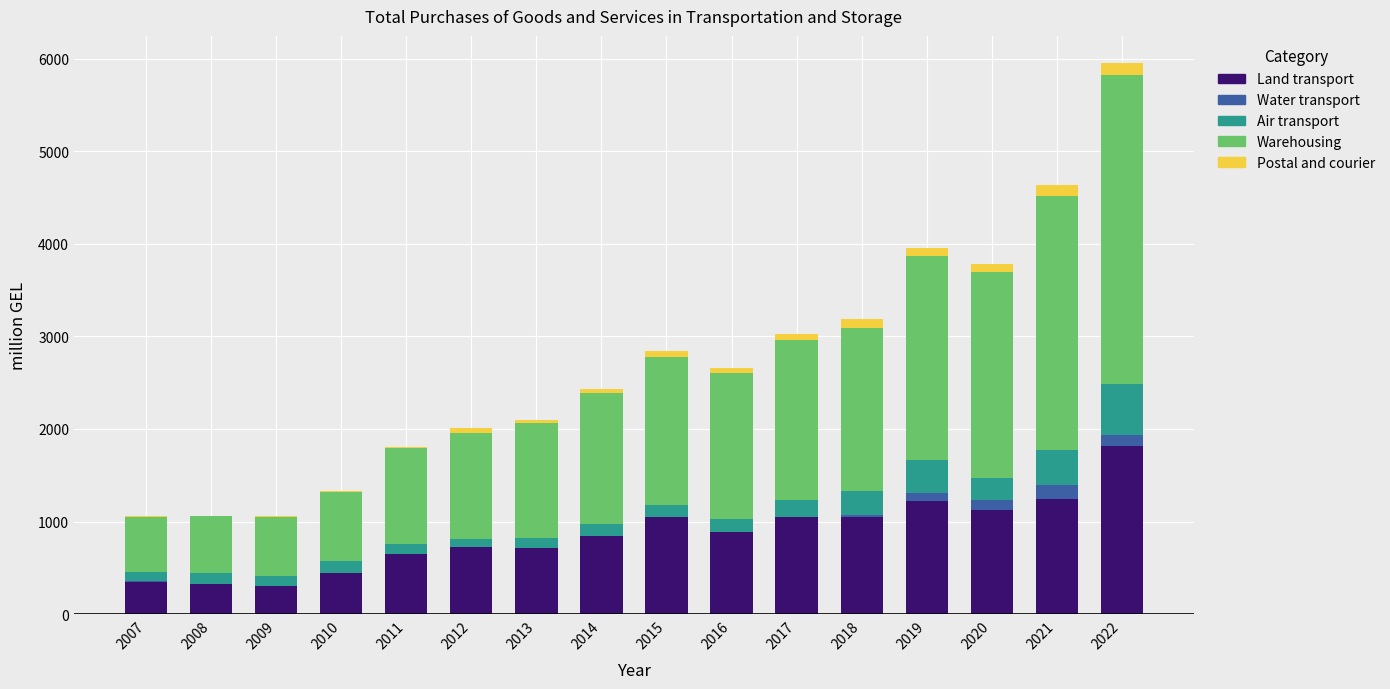

At which category is the sum across all series the highest?

2022